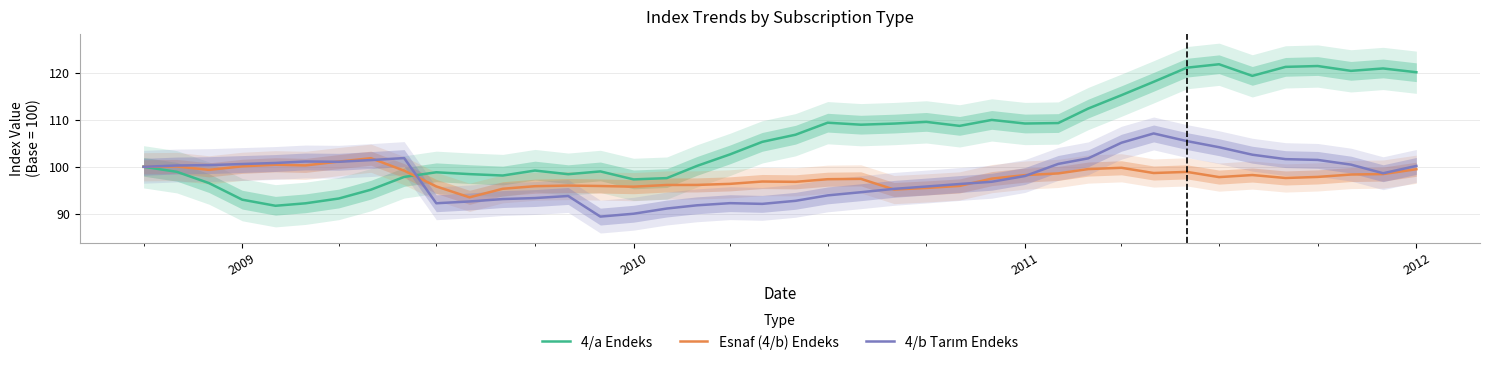

Reading left to right, what are all the values shown in this chart?

4/a Endeks: 100.0	98.9	96.5	93.0	91.7	92.2	93.2	95.1	97.8	98.8	98.4	98.1	99.2	98.4	99.0	97.3	97.6	100.2	102.7	105.3	106.8	109.4	109.0	109.2	109.6	108.7	110.0	109.2	109.3	112.4	115.3	118.1	121.1	121.8	119.4	121.3	121.5	120.4	121.0	120.1
Esnaf (4/b) Endeks: 100.0	100.1	99.3	100.1	100.4	100.3	101.1	101.8	99.2	95.8	93.5	95.3	95.9	96.0	95.9	95.8	96.1	96.1	96.4	96.9	96.8	97.4	97.4	95.1	95.5	95.9	97.5	98.2	98.6	99.5	99.8	98.7	98.9	97.8	98.2	97.6	97.8	98.4	98.4	99.5
4/b Tarım Endeks: 100.0	100.3	100.4	100.6	100.8	101.1	101.1	101.4	101.9	92.2	92.6	93.1	93.3	93.8	89.4	90.0	91.1	91.8	92.3	92.1	92.7	93.9	94.6	95.3	95.8	96.3	96.8	98.0	100.6	101.8	105.1	107.1	105.5	104.2	102.6	101.6	101.5	100.5	98.6	100.2